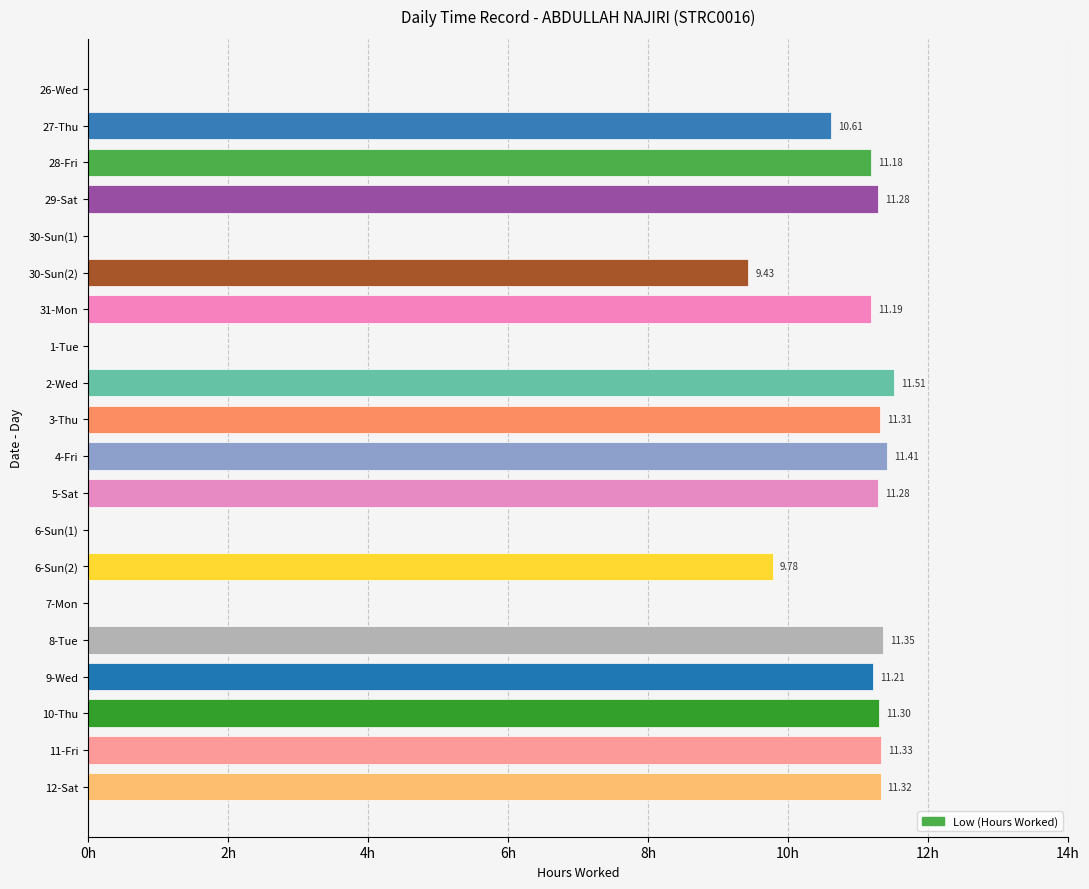

Which has a higher value, 28-Fri or 5-Sat?

5-Sat